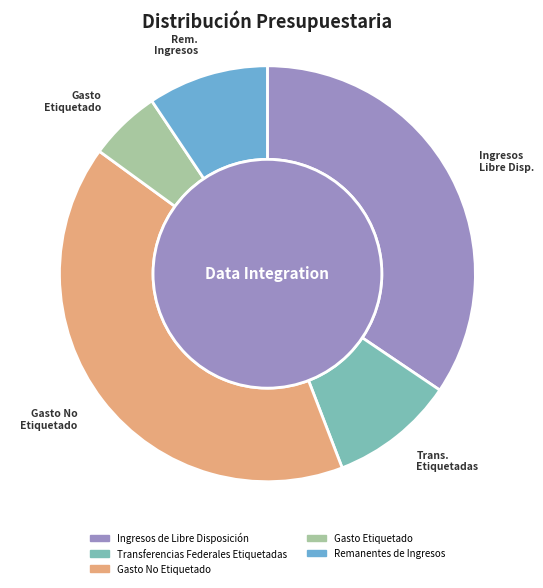

Does any single category account for the majority?

No